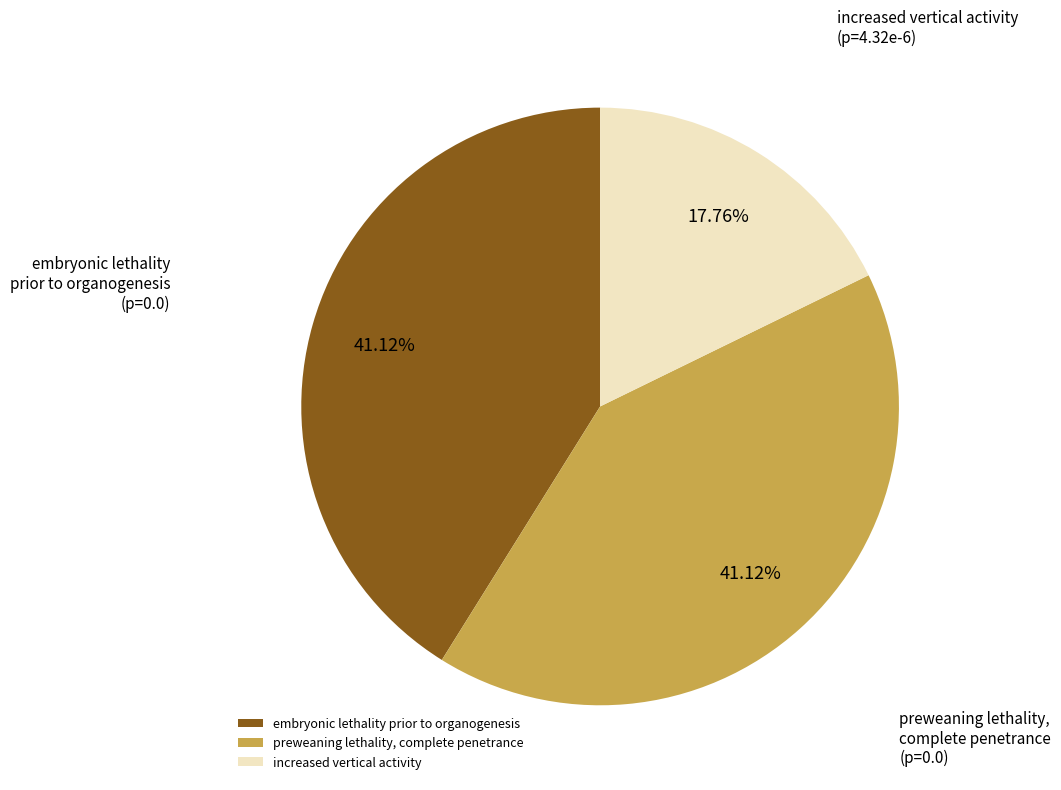

How many slices are in this pie chart?

3